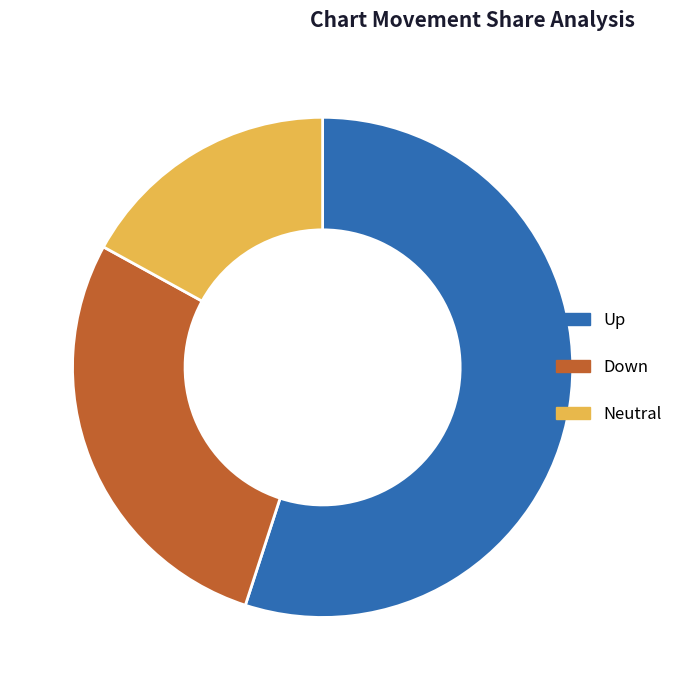

What portion of the pie excludes Up?

45.0%